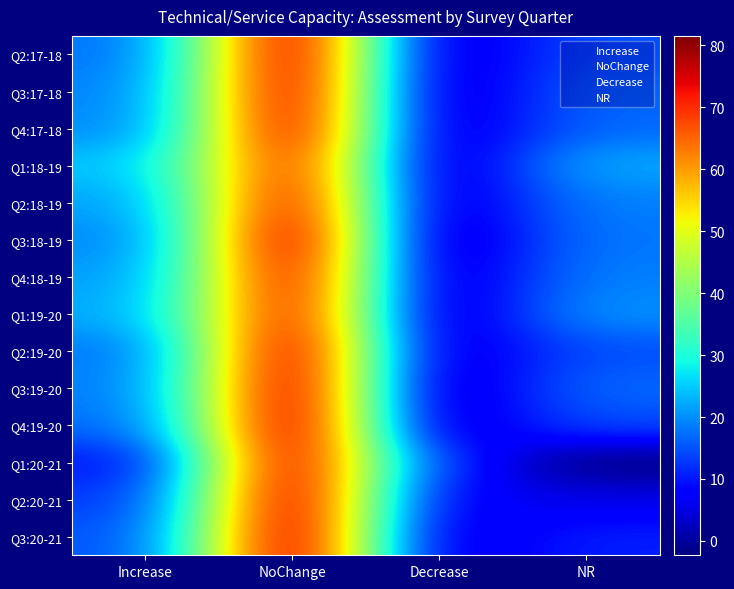

How many series are shown in this chart?

14